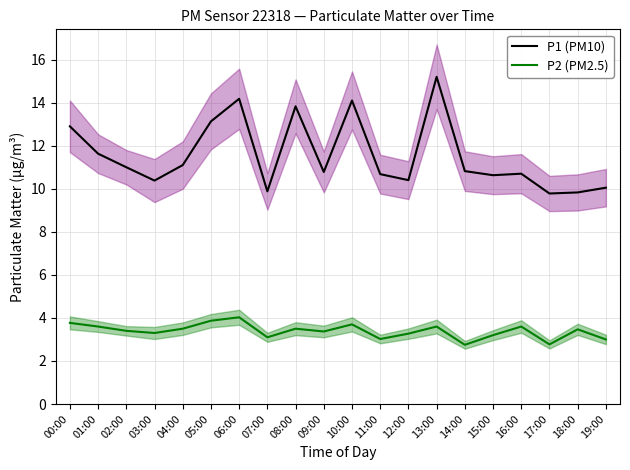

How many data points does each series have?

20